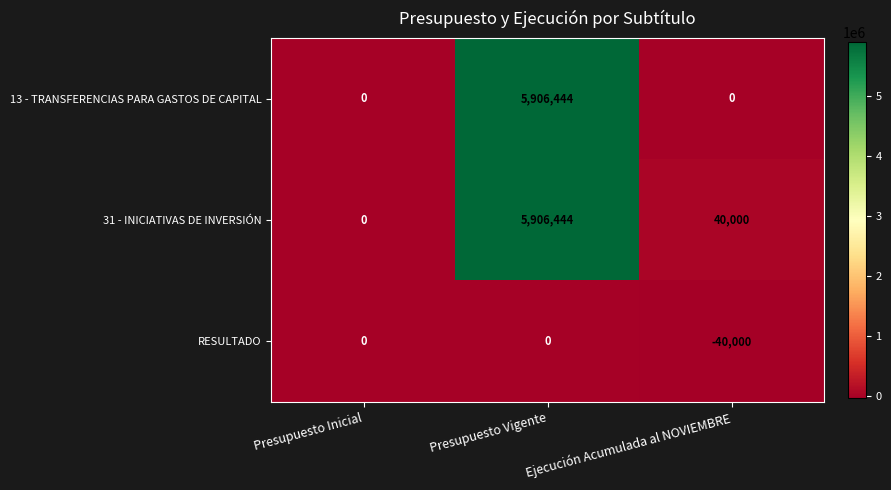

At Ejecución Acumulada al NOVIEMBRE, list the series in order from largest to smallest.

31 - INICIATIVAS DE INVERSIÓN, 13 - TRANSFERENCIAS PARA GASTOS DE CAPITAL, RESULTADO